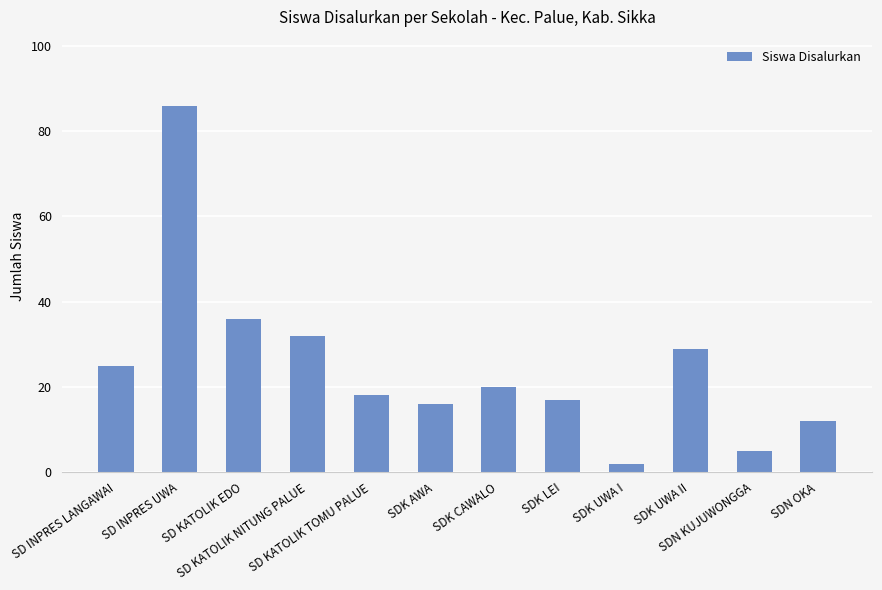

What is the sum of the values at SDK UWA II and SDN KUJUWONGGA?

34